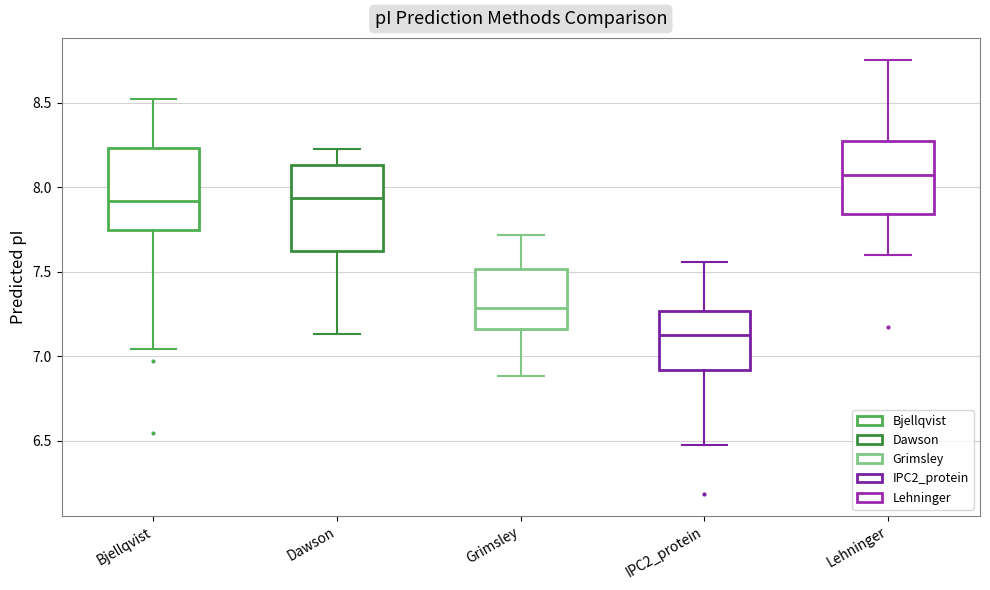

Where is the upper edge of the box for Dawson on the y-axis? The values are not printed on the chart, so give them approximately, as read against the axis.

8.15